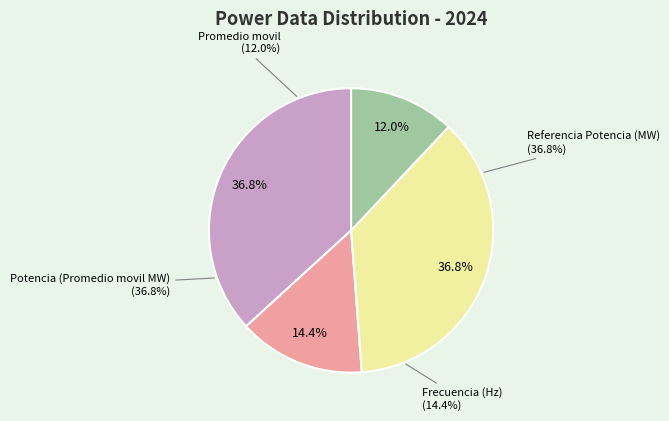

How many slices are in this pie chart?

4